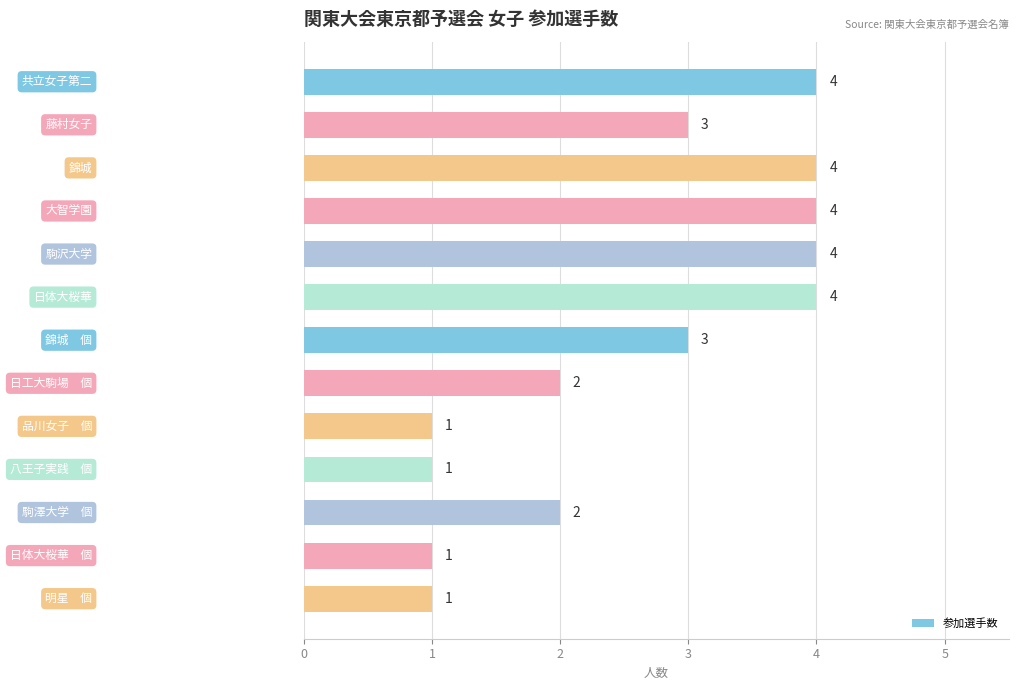

What is the difference between the maximum and minimum values?

3